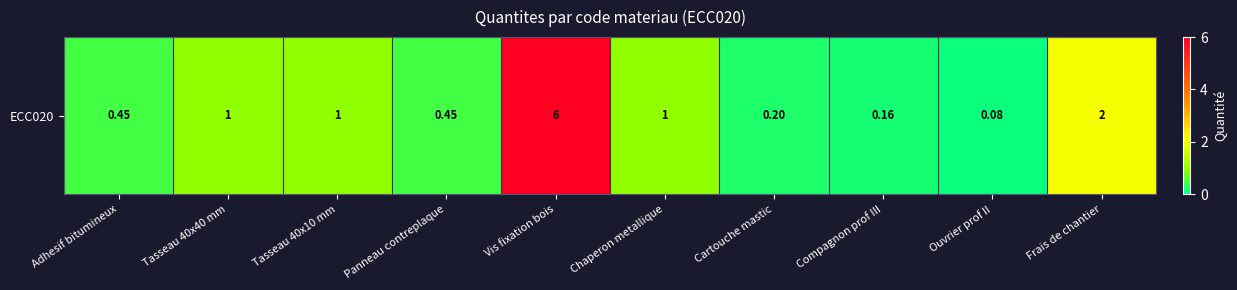

Which has a higher value, Tasseau 40x40 mm or Ouvrier prof II?

Tasseau 40x40 mm